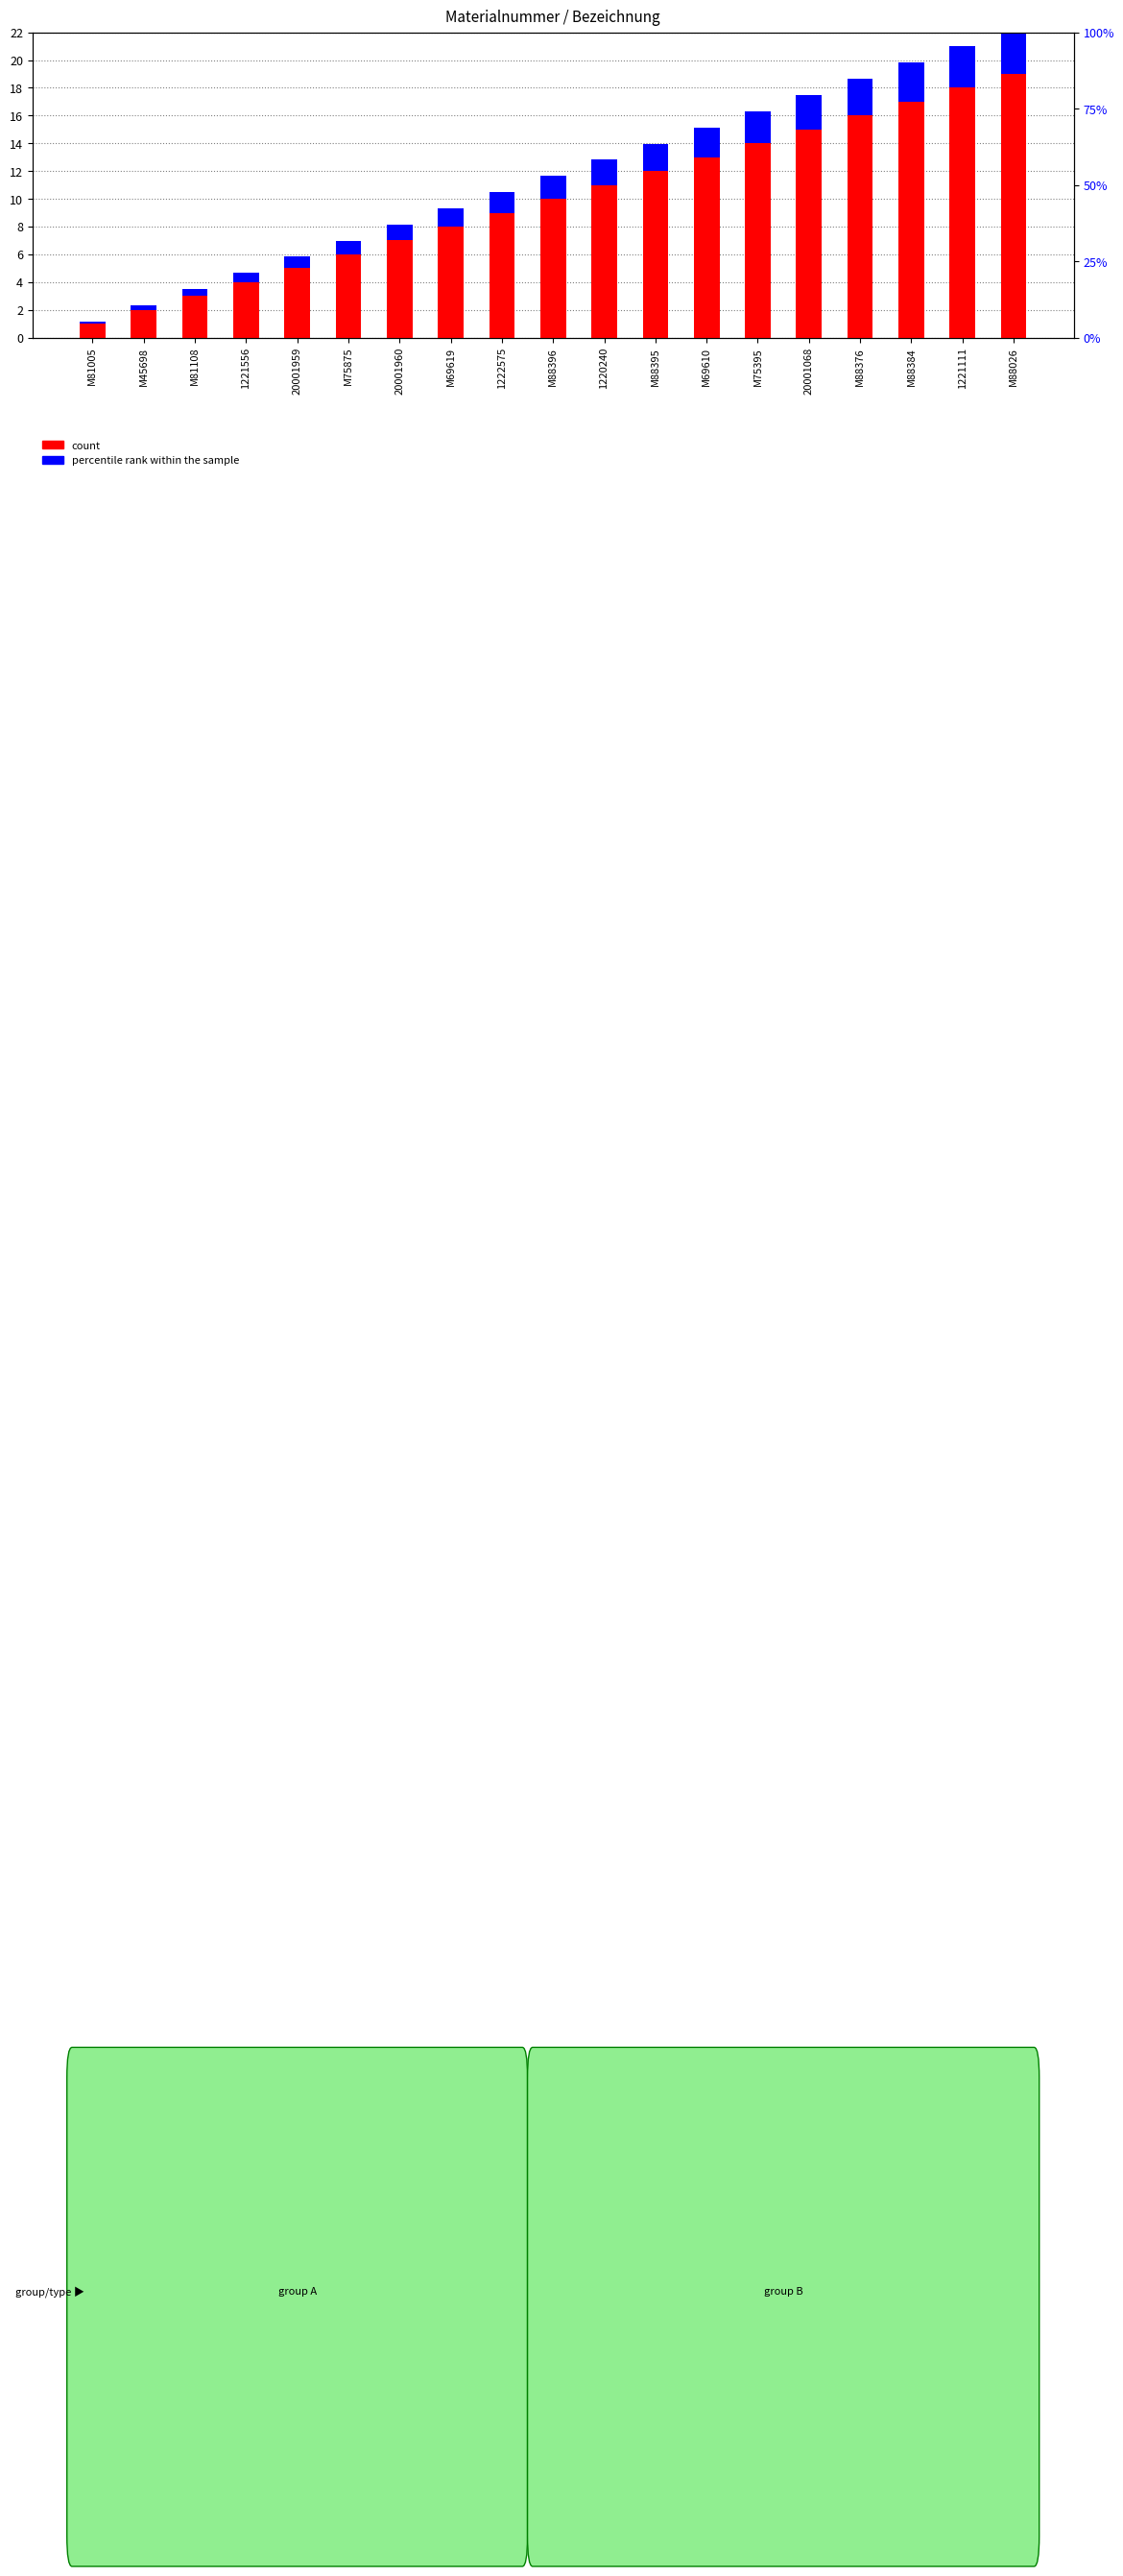

Which category has the lowest value in the count series?

M81005